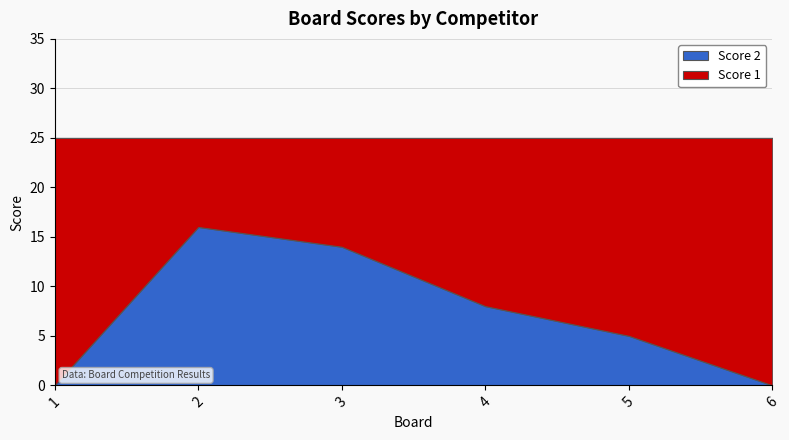

Reading left to right, list all the values displayed in this chart.

Score 1: 25	25	25	25	25	25
Score 2: 0	16	14	8	5	0